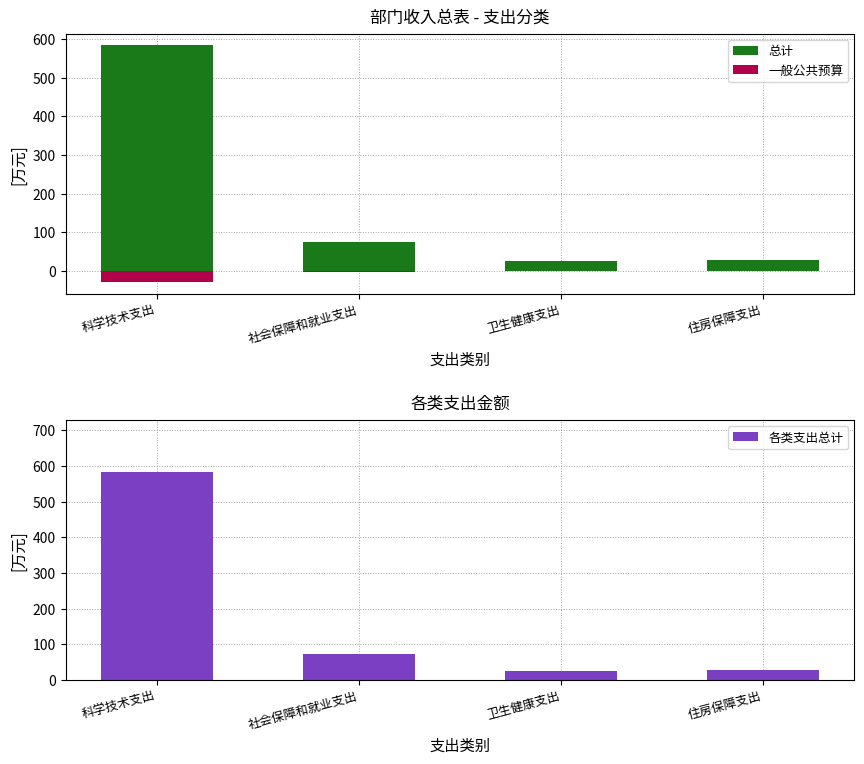

What is the maximum value shown in the chart?

583.6